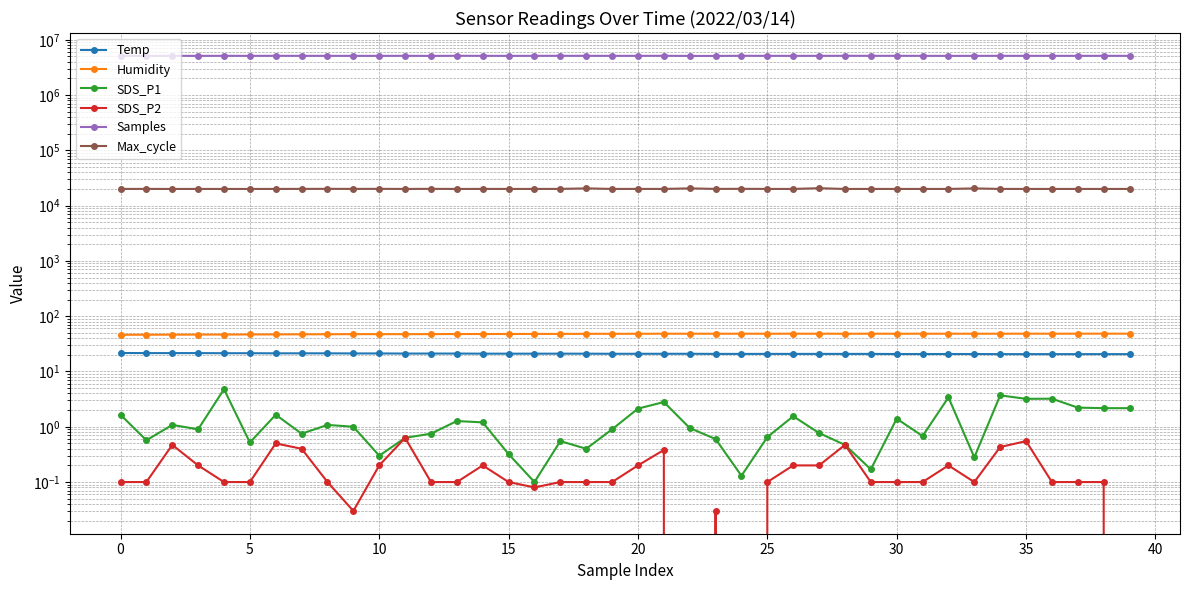

What is the maximum value shown in the chart?

5132993.0